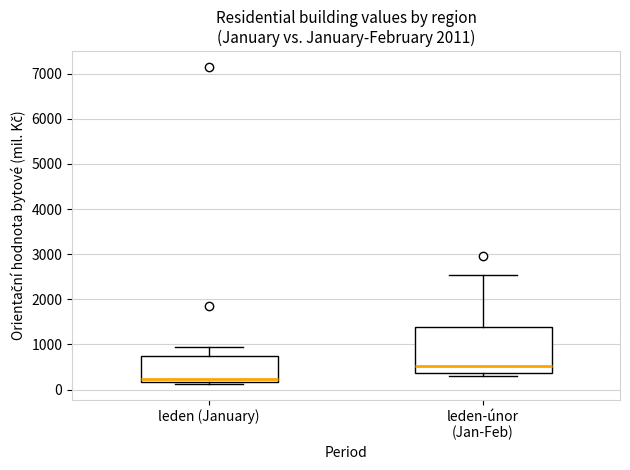

Where does the upper whisker of the box for leden-únor (Jan-Feb) end on the y-axis? The values are not printed on the chart, so give them approximately, as read against the axis.

2500